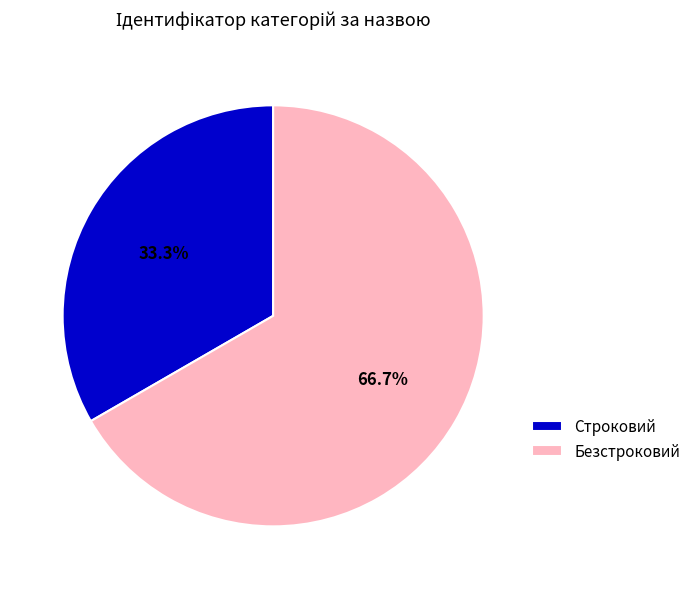

To the nearest percent, what percentage of the pie is Безстроковий?

67%